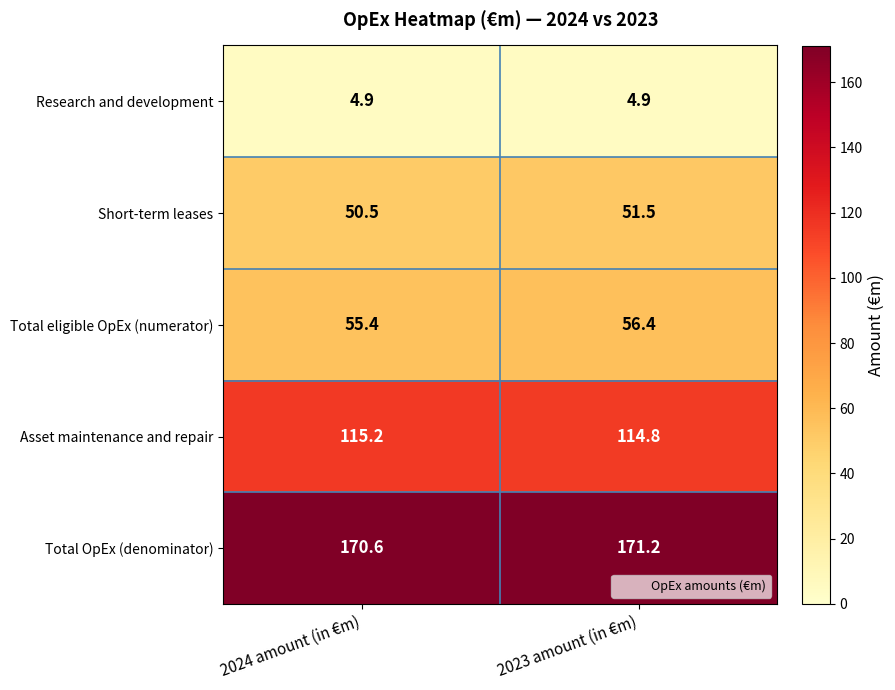

What is the smallest value displayed?

4.9